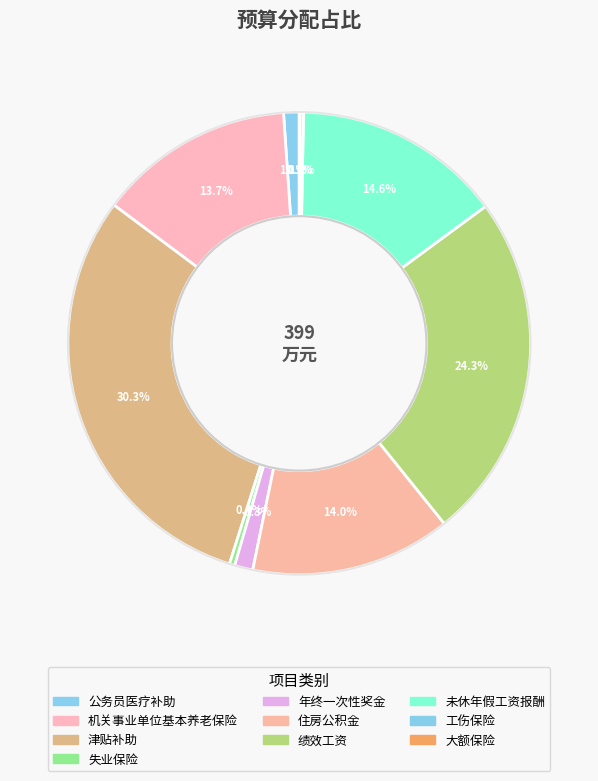

Count the number of slices in the pie.

10